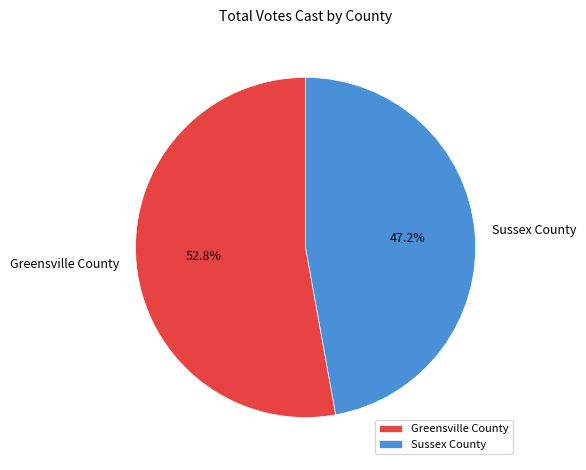

What portion of the pie excludes Sussex County?

52.8%